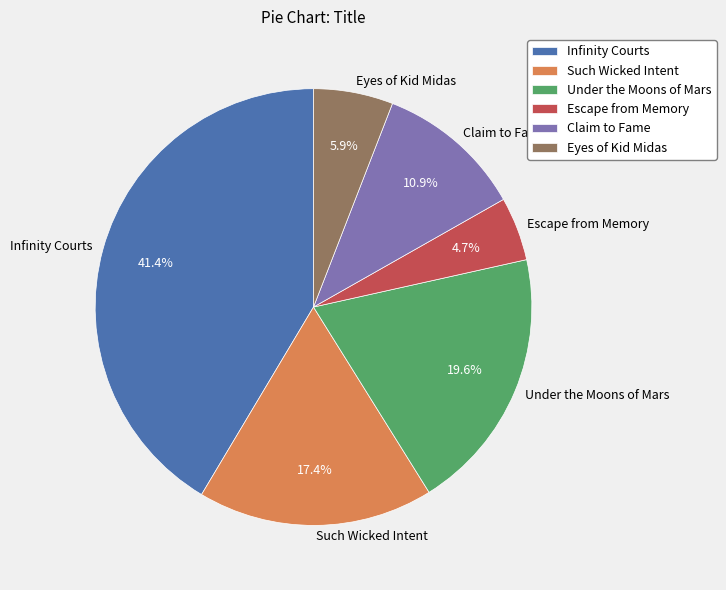

Is there any slice that represents more than half of the pie?

No